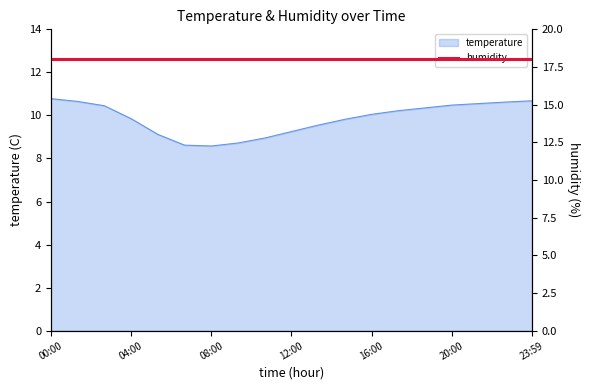

What is the difference between the maximum and minimum values?

2.2